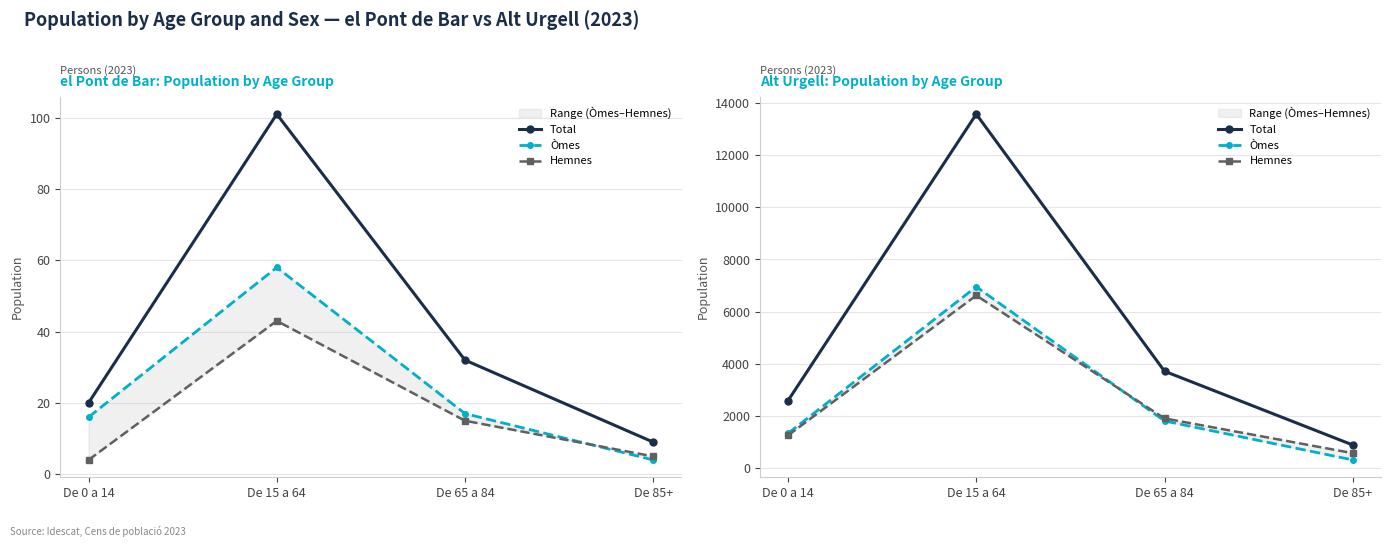

What position from the right is De 85+?

1